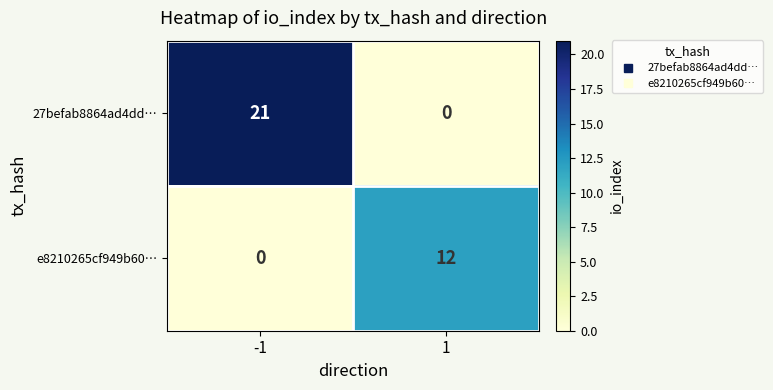

What is the difference between the highest and lowest values at 1?

12